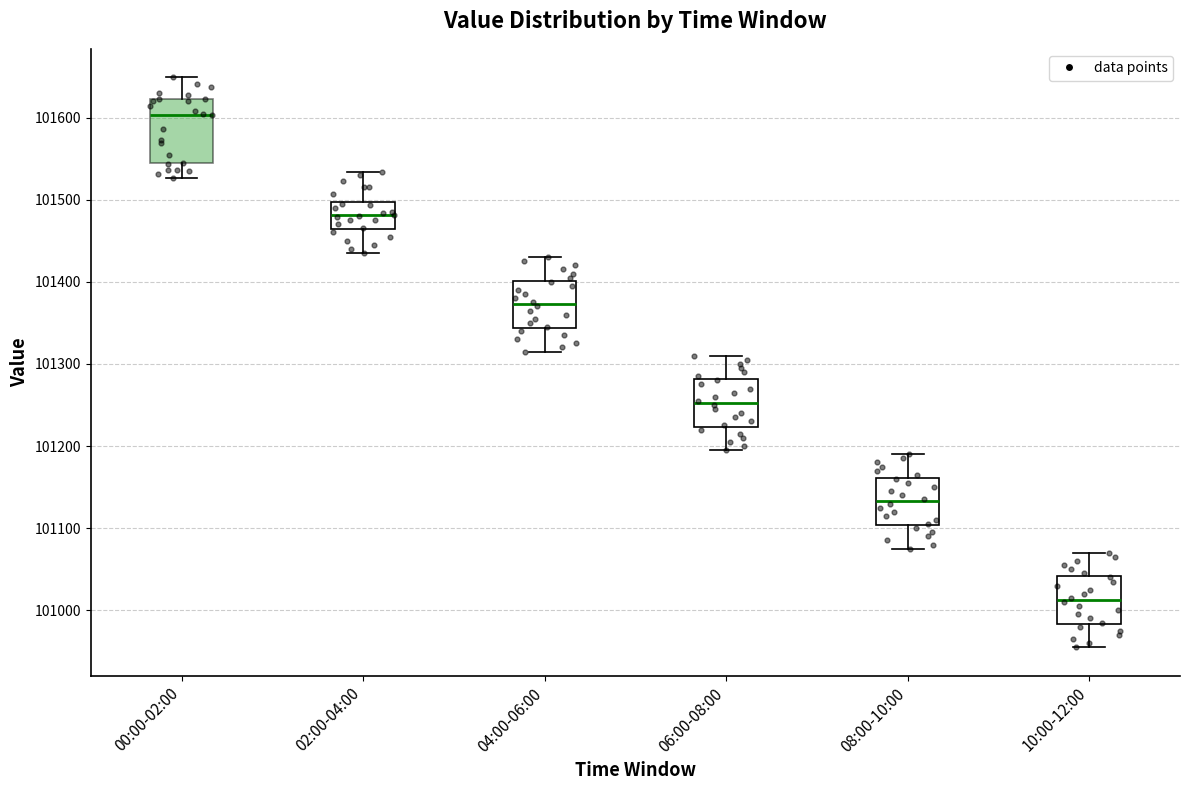

Where is the lower edge of the box for 10:00-12:00 on the y-axis? The values are not printed on the chart, so give them approximately, as read against the axis.

100980